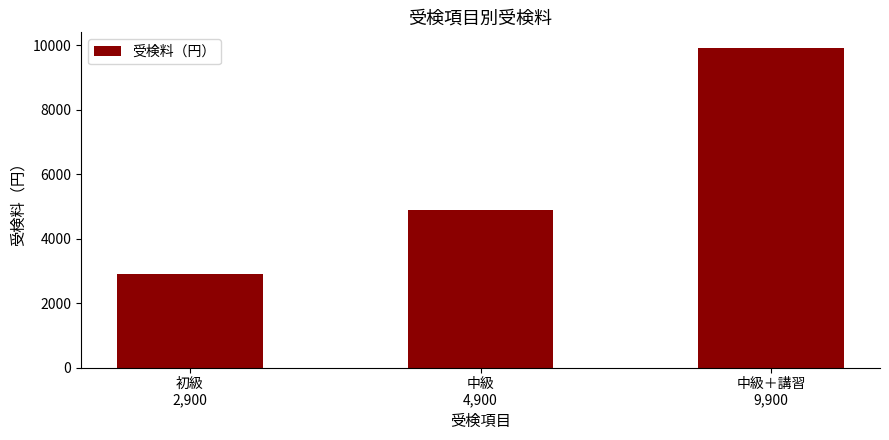

Are the bars horizontal?

No